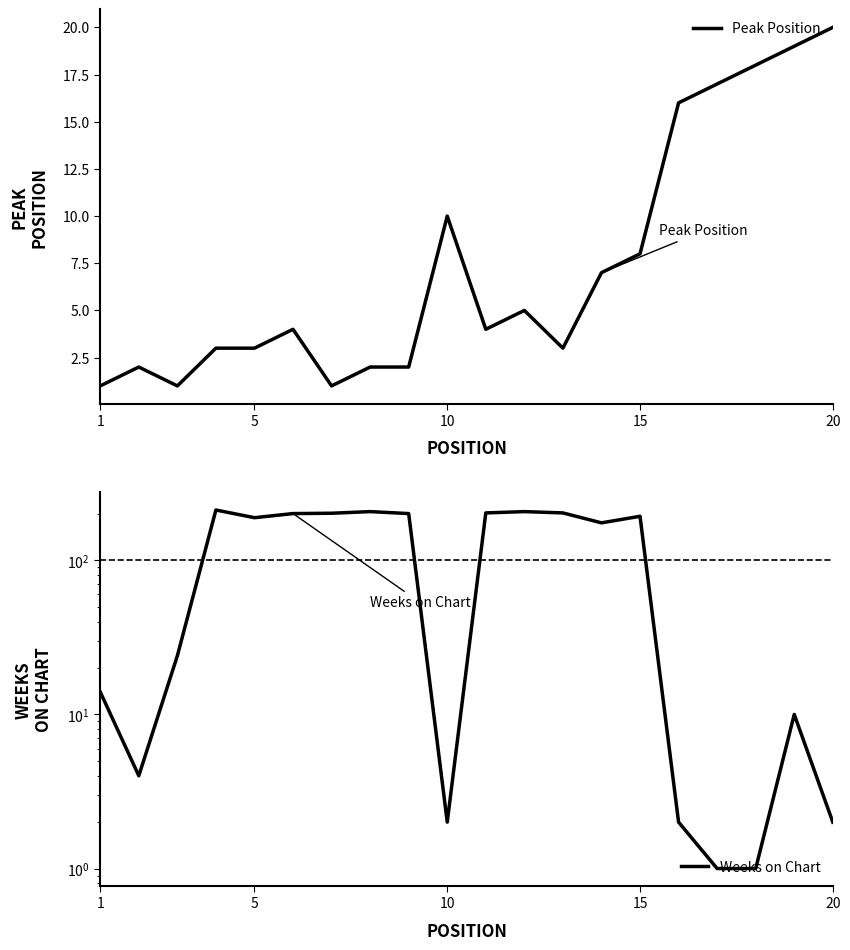

The Peak Position series shows 3 at 5. True or false?

True